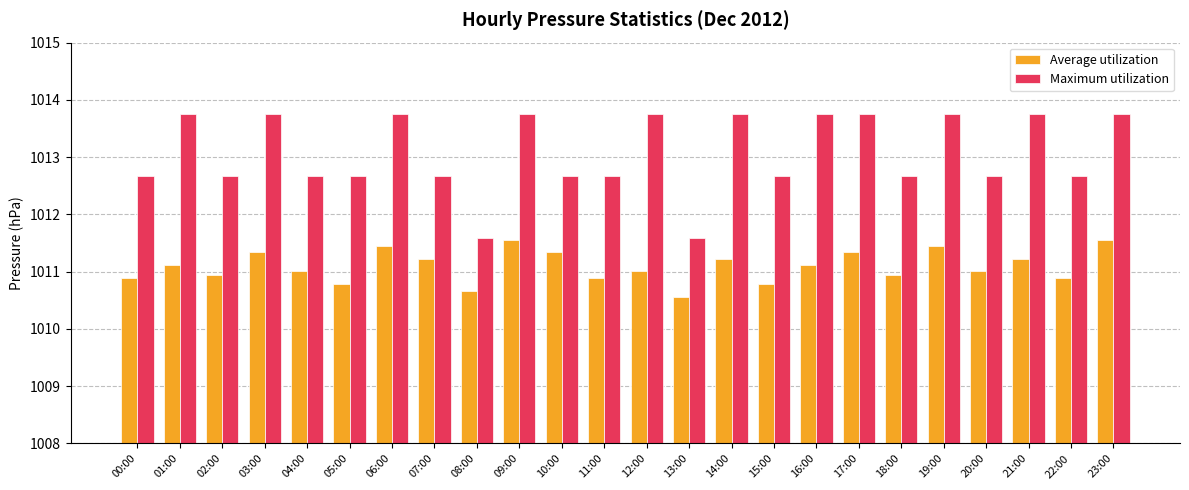

The value of Average utilization at 07:00 is 416.3. True or false?

False